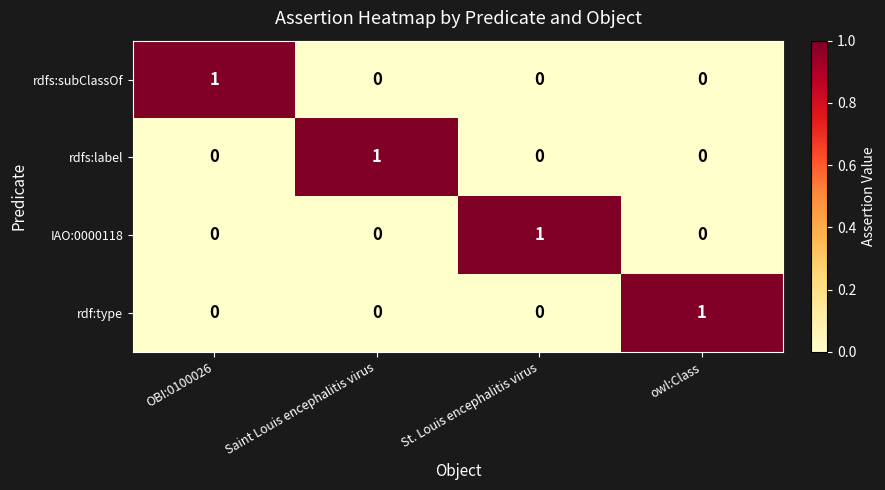

The rdf:type series shows 0 at owl:Class. True or false?

False